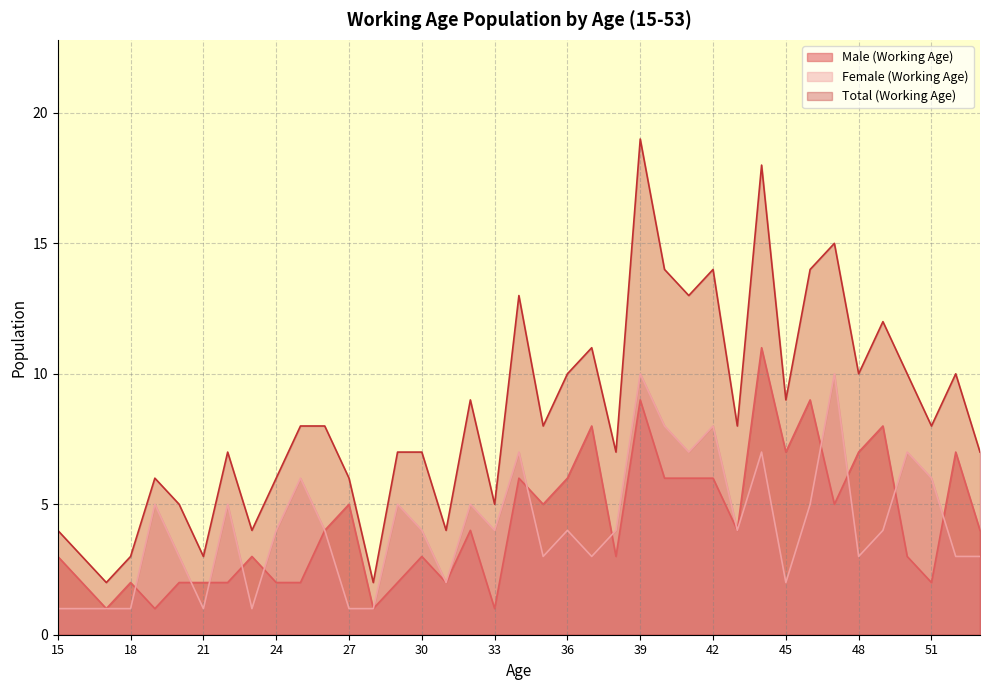

What is the difference between the Male (Working Age) values at 53 and 29?

2